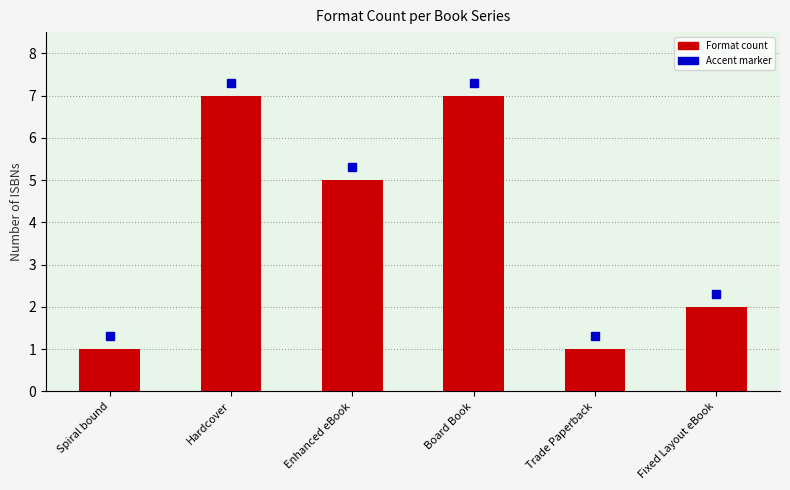

At which label does the data first exceed 5?

Hardcover